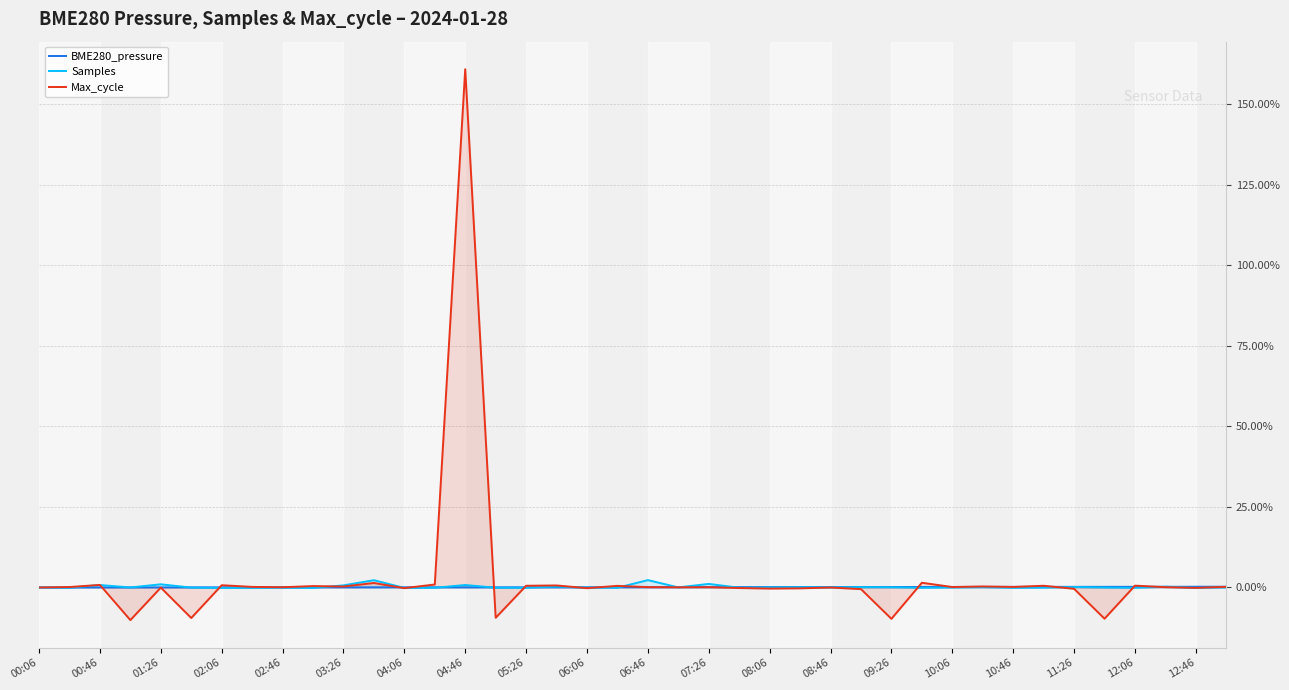

The Samples series shows 1.0 at 01:26. True or false?

True